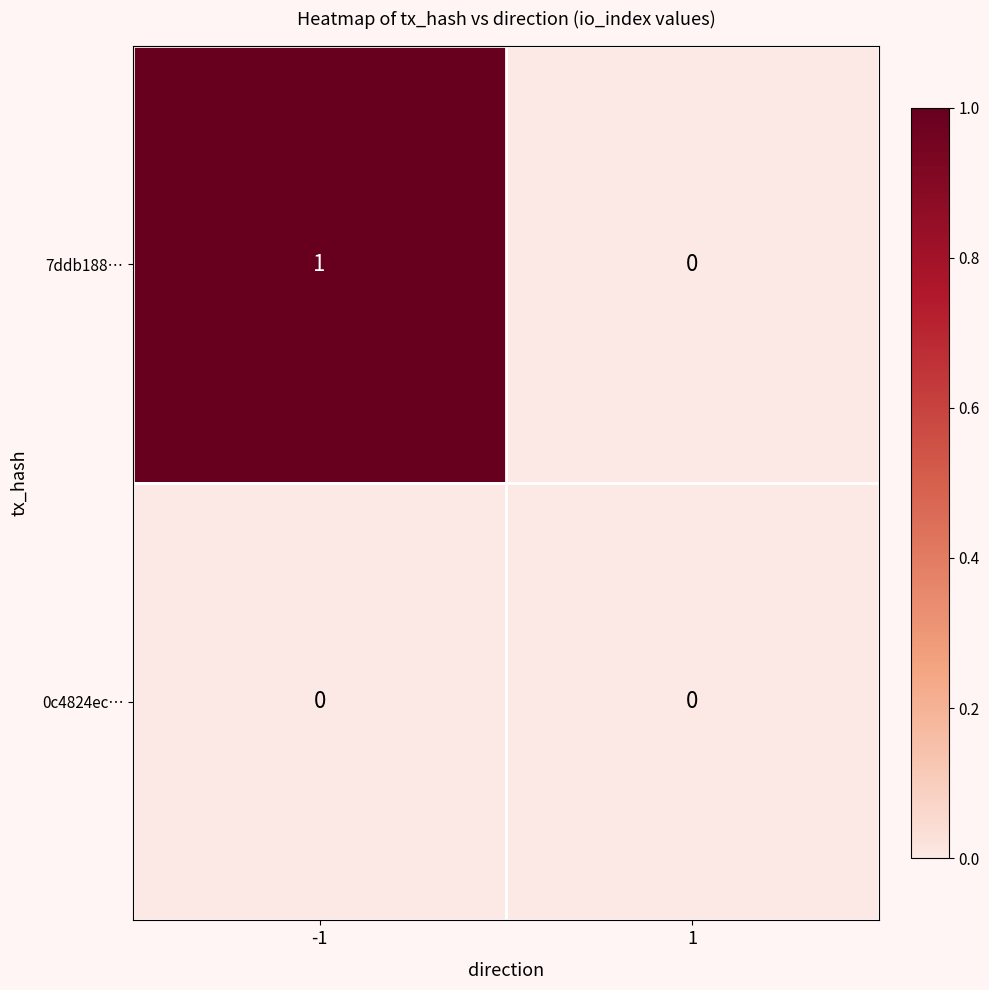

How many series are shown in this chart?

2